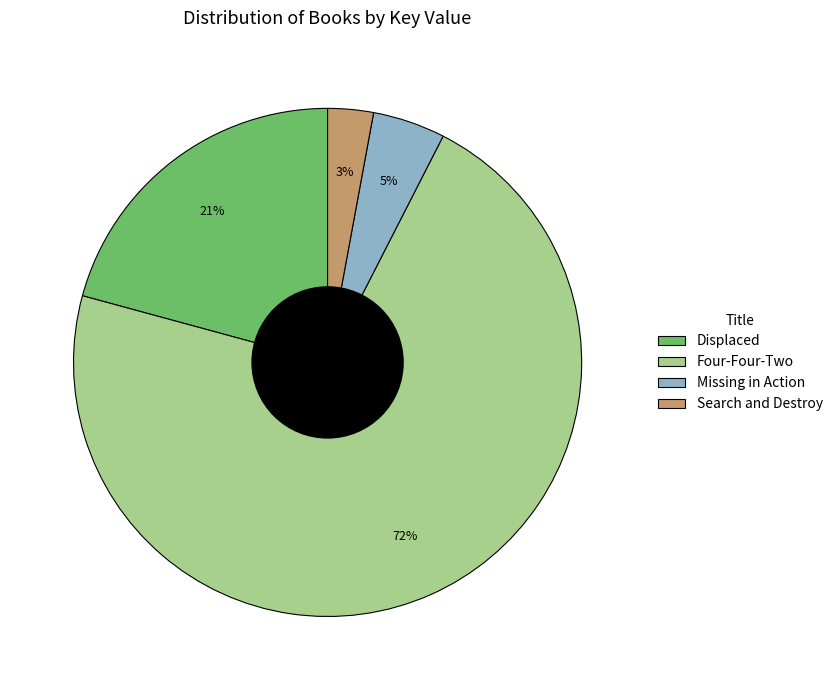

To the nearest percent, what portion does Search and Destroy represent?

3%